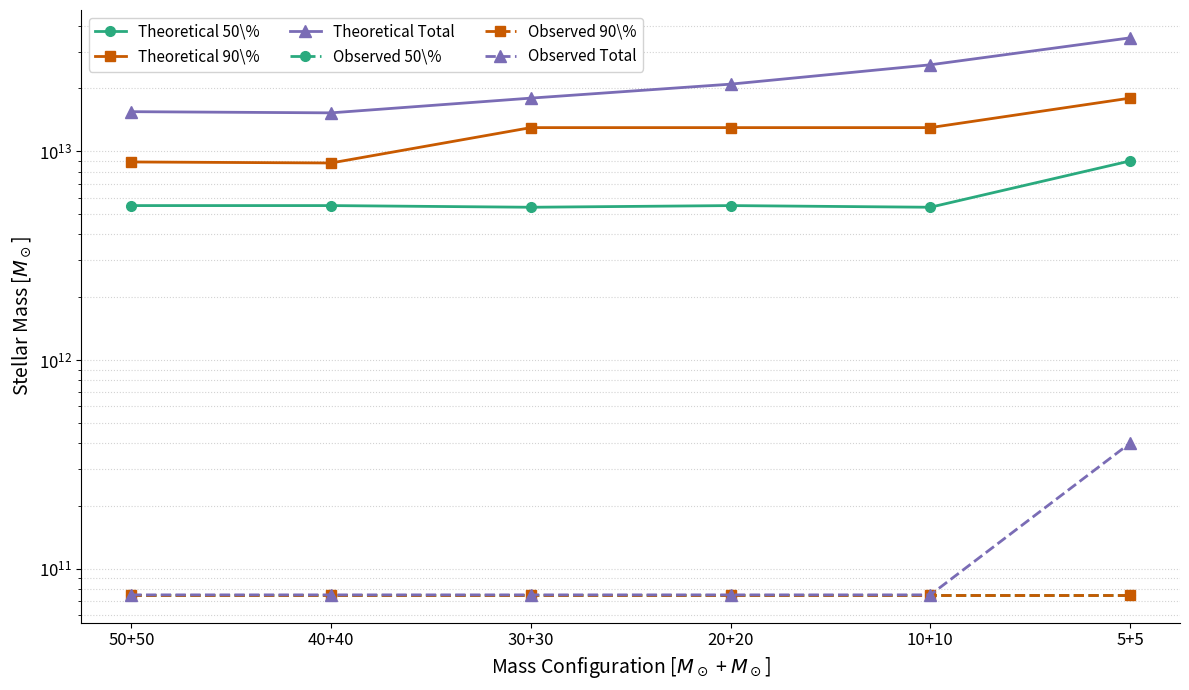

Where is Theoretical 90\% nearest to the value 13386600000000?

30+30